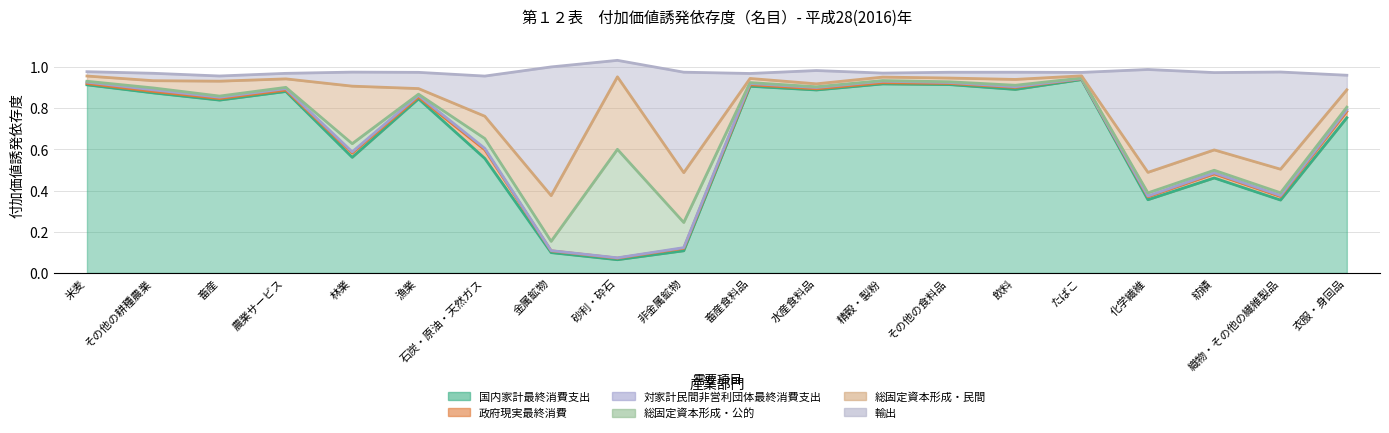

At which category is the sum across all series the highest?

砂利・砕石